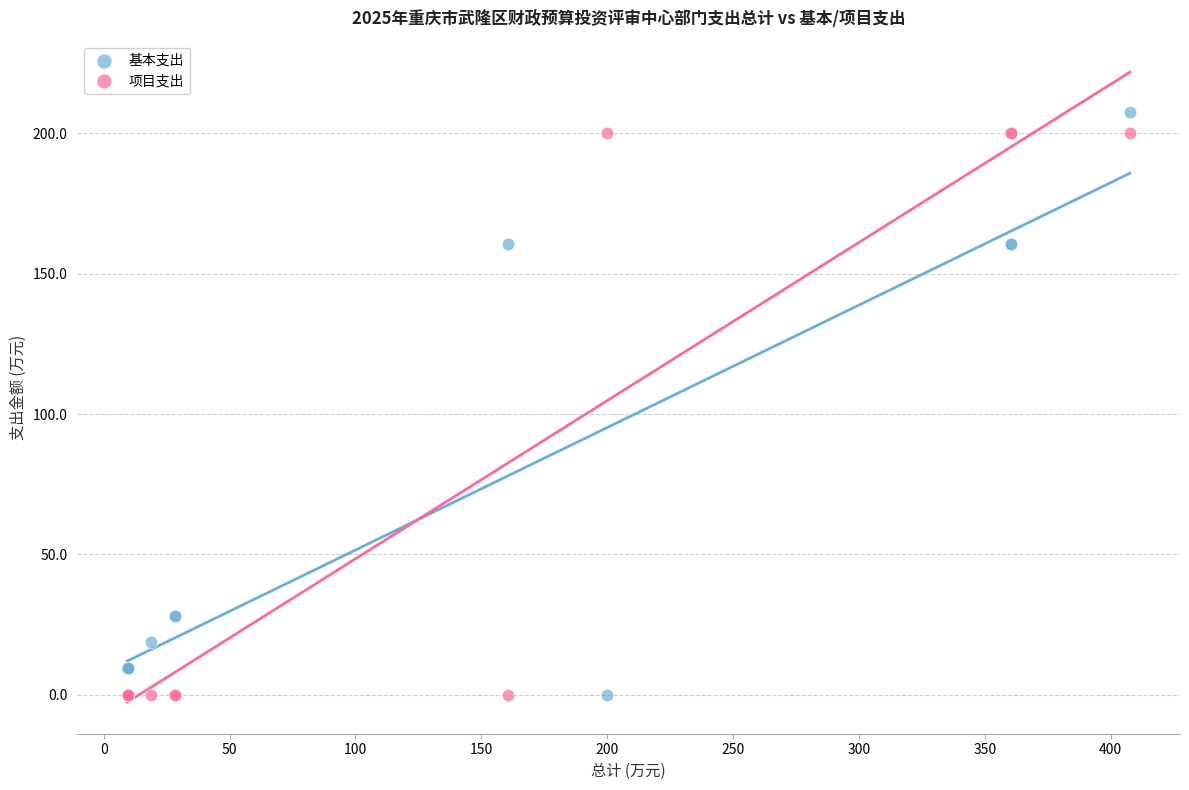

What are all the series names shown in the legend?

基本支出, 项目支出